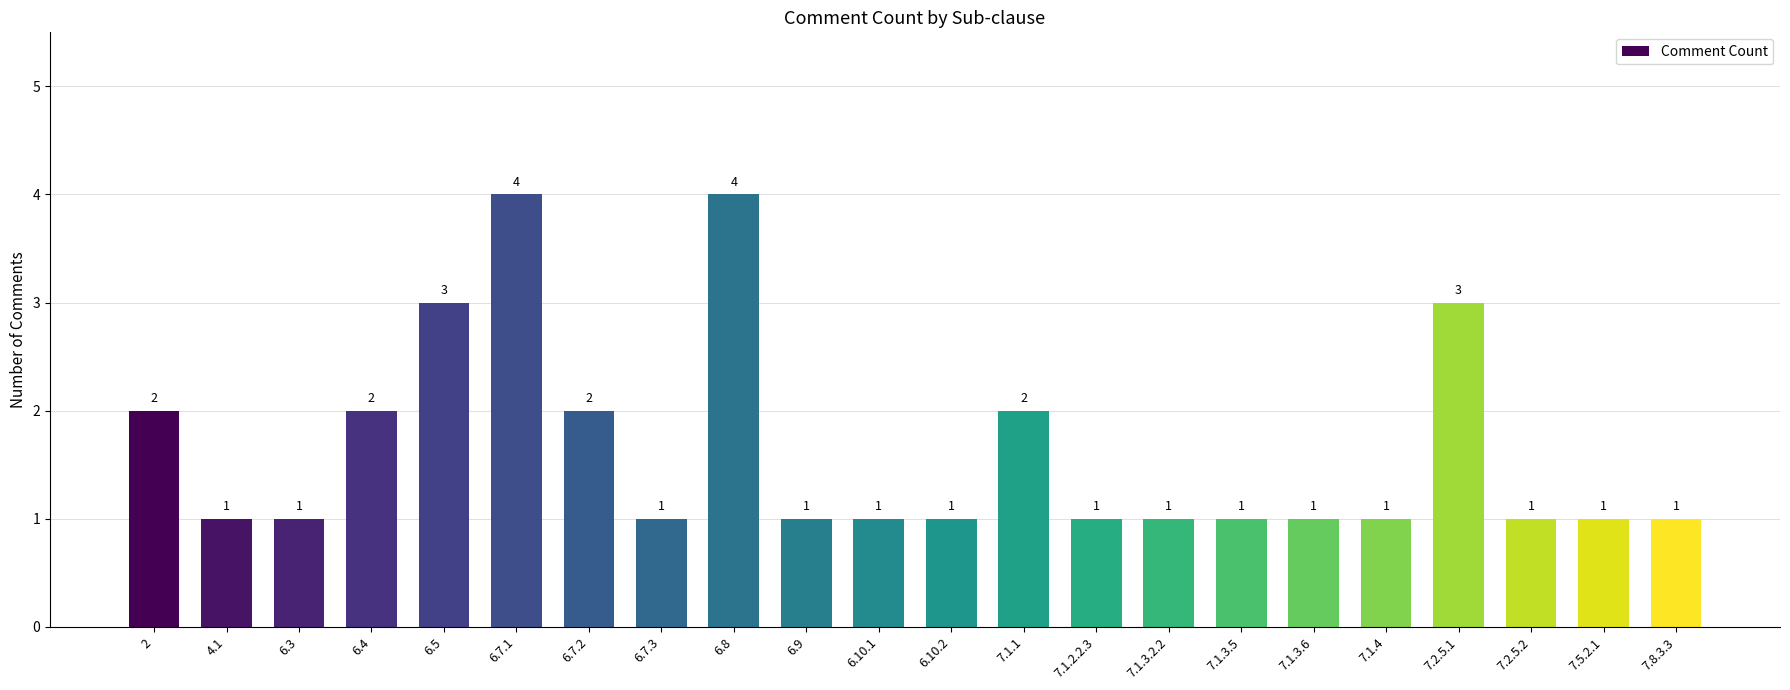

What is the ratio of the value at 7.2.5.1 to the value at 6.10.2?

3.0